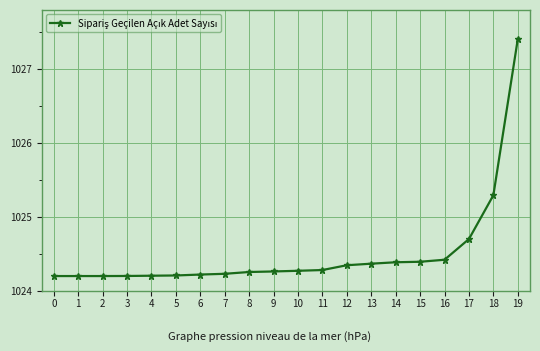

Does the chart have visible grid lines?

Yes